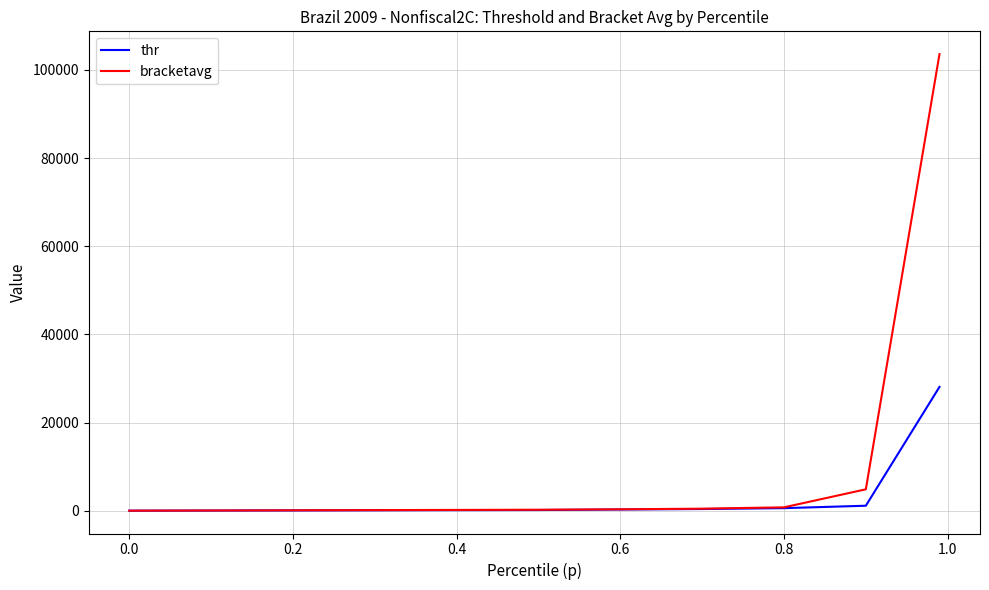

Which series has the largest total across all categories?

bracketavg